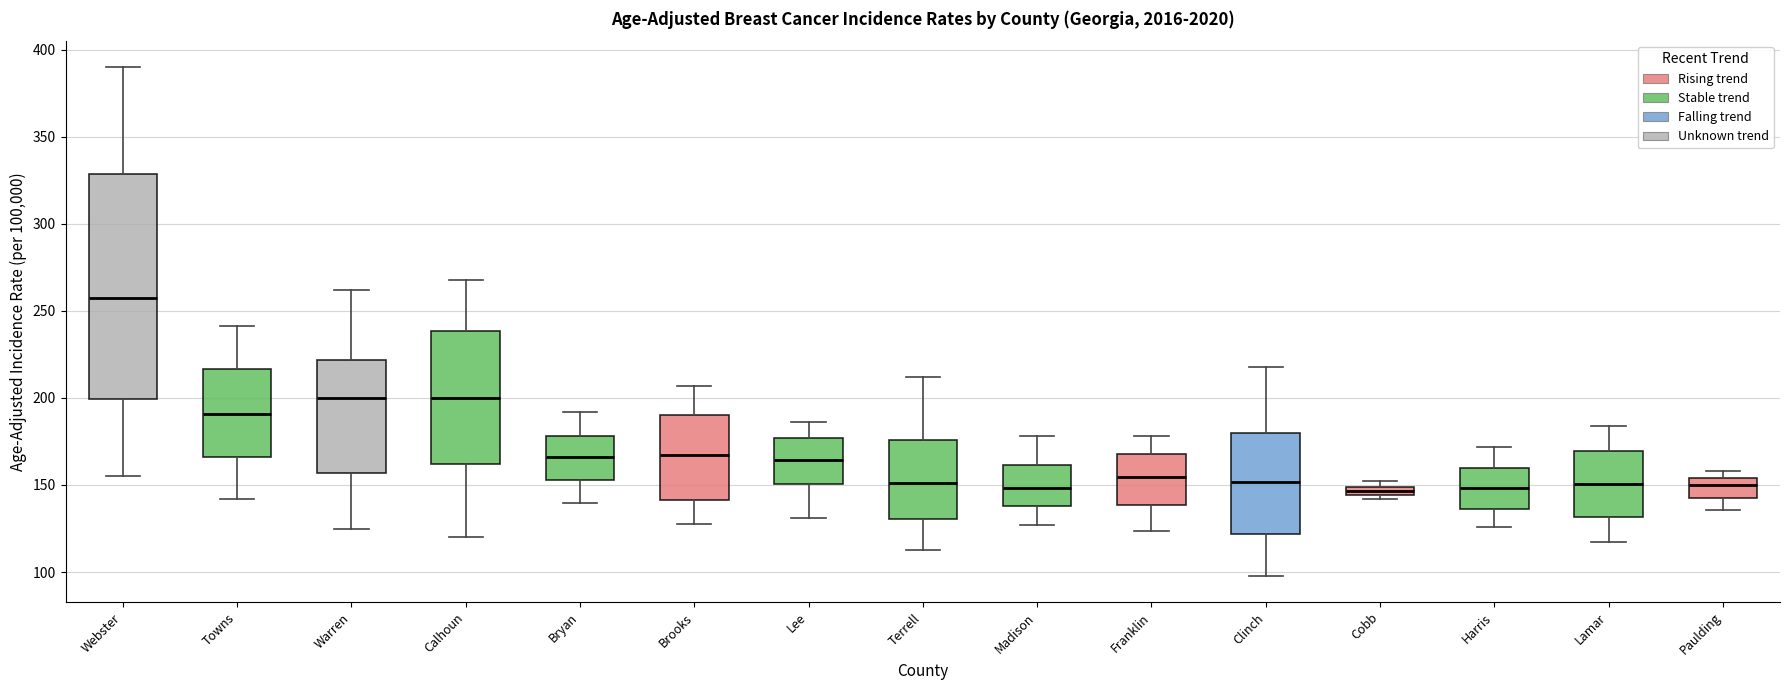

Comparing the boxes themselves (not the whiskers), which one is the tallest?

Webster